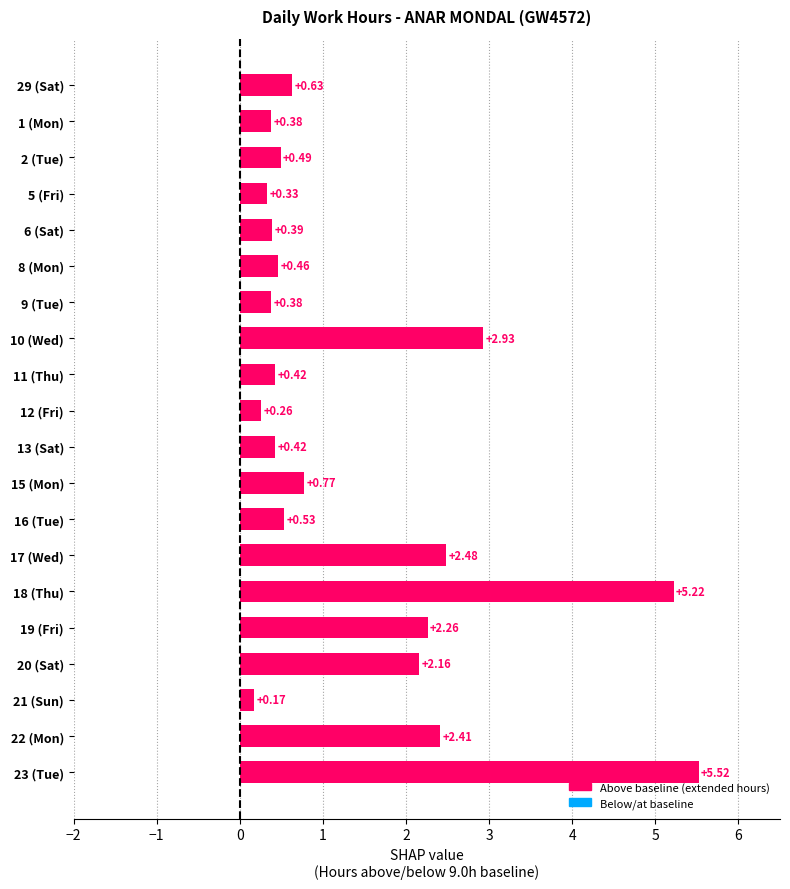

What is the change in value from 19 (Fri) to 23 (Tue)?

+3.3